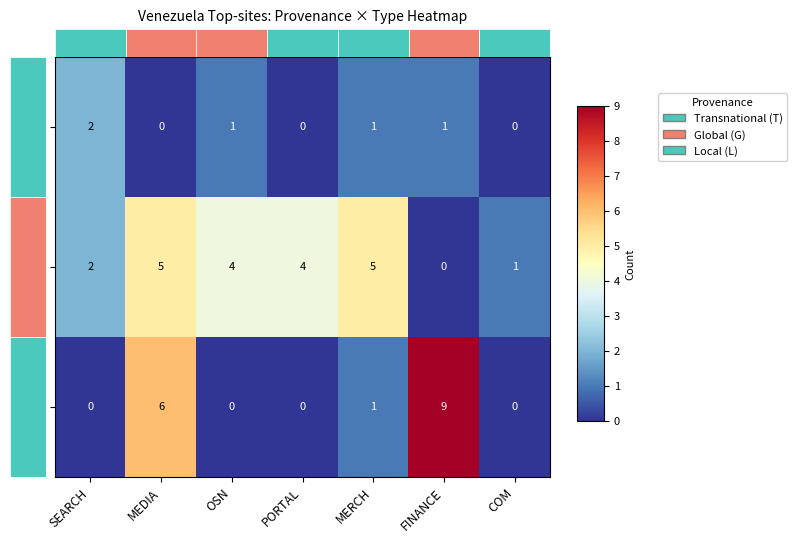

Reading left to right, list all the values displayed in this chart.

T: SEARCH=2	MEDIA=0	OSN=1	PORTAL=0	MERCH=1	FINANCE=1	COM=0
G: SEARCH=2	MEDIA=5	OSN=4	PORTAL=4	MERCH=5	FINANCE=0	COM=1
L: SEARCH=0	MEDIA=6	OSN=0	PORTAL=0	MERCH=1	FINANCE=9	COM=0